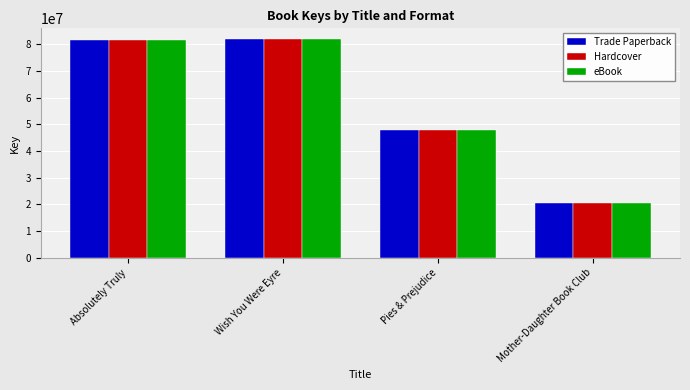

What is the value of the Trade Paperback bar at the 4th from the left?

20462708